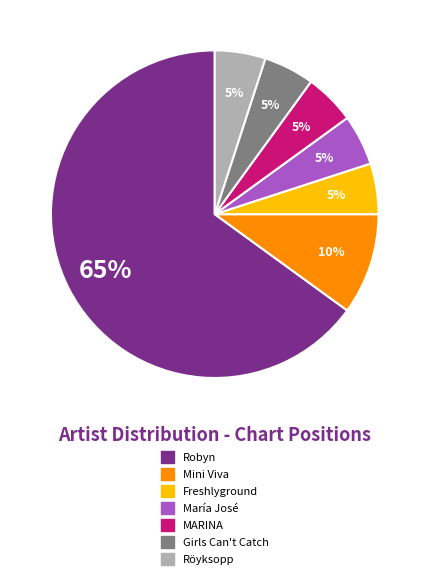

What is the ratio of the value at MARINA to the value at Röyksopp?

1.0